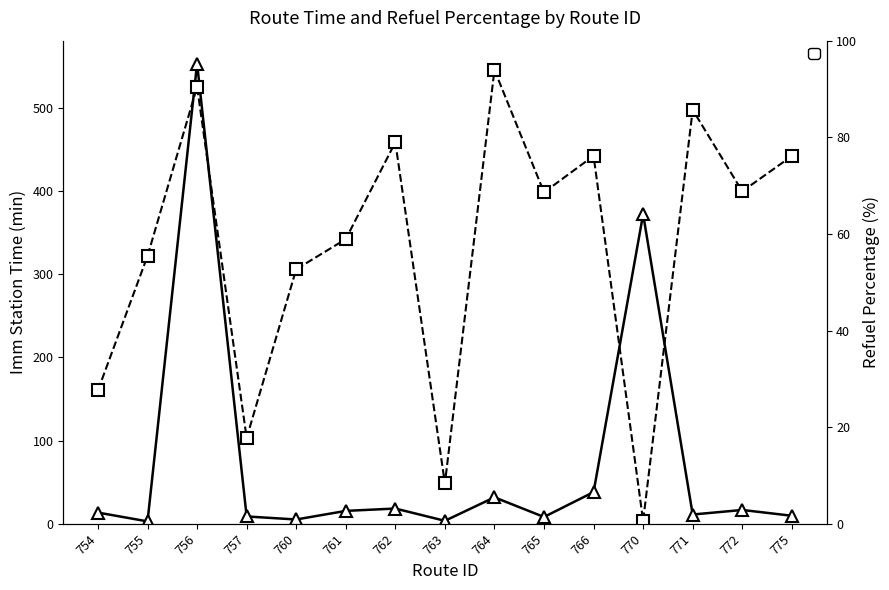

At which category does Imm_Station_Time reach its first local valley?

755